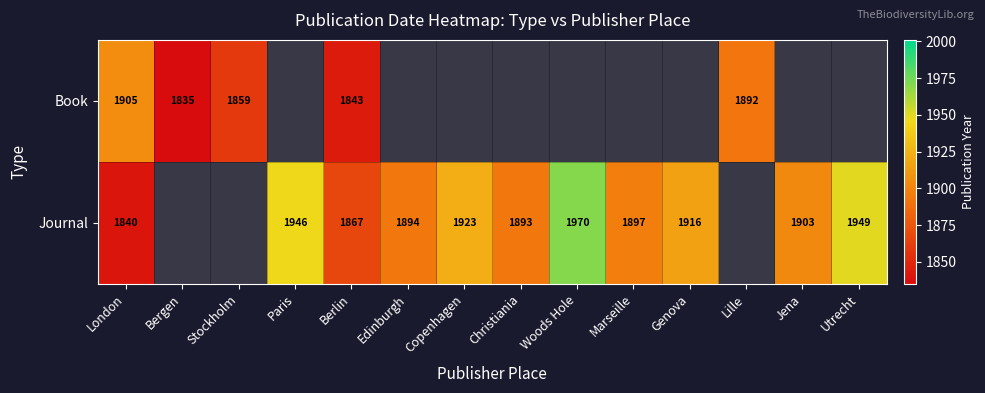

What is the smallest value displayed?

1835.0